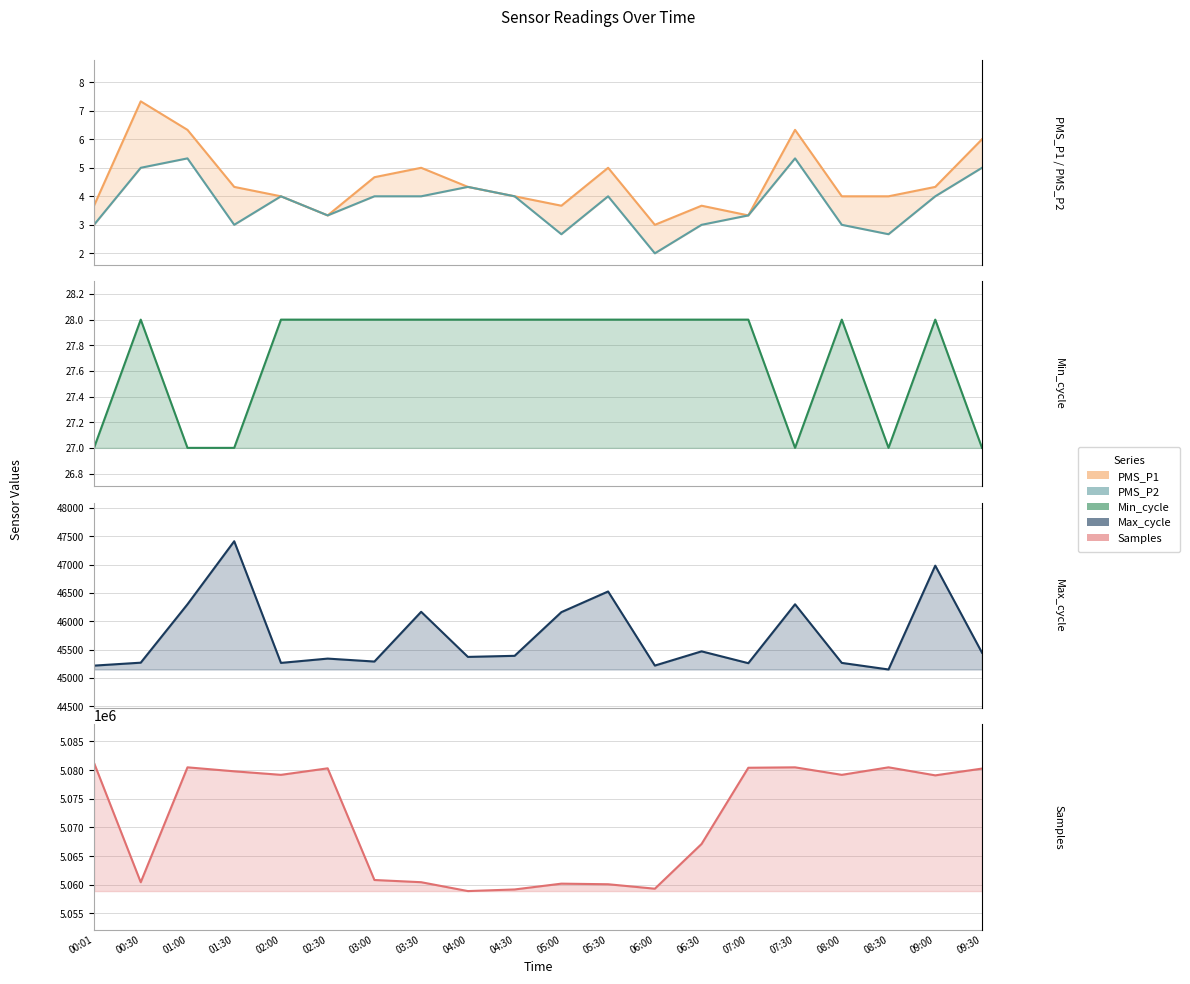

At which label does Samples reach its minimum?

04:00